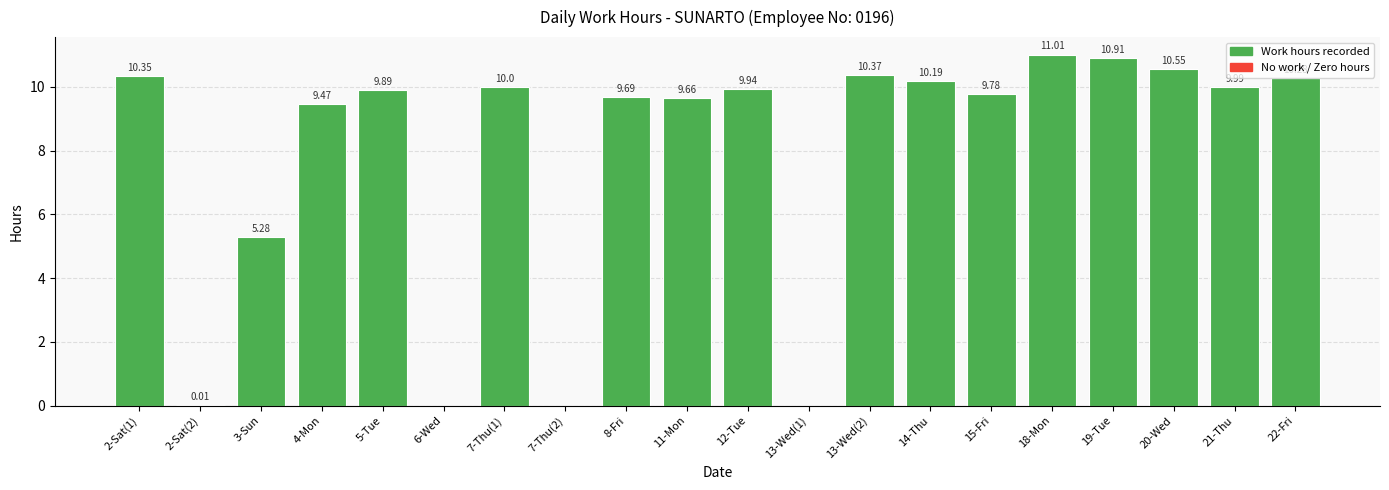

What is the greatest value displayed?

11.0